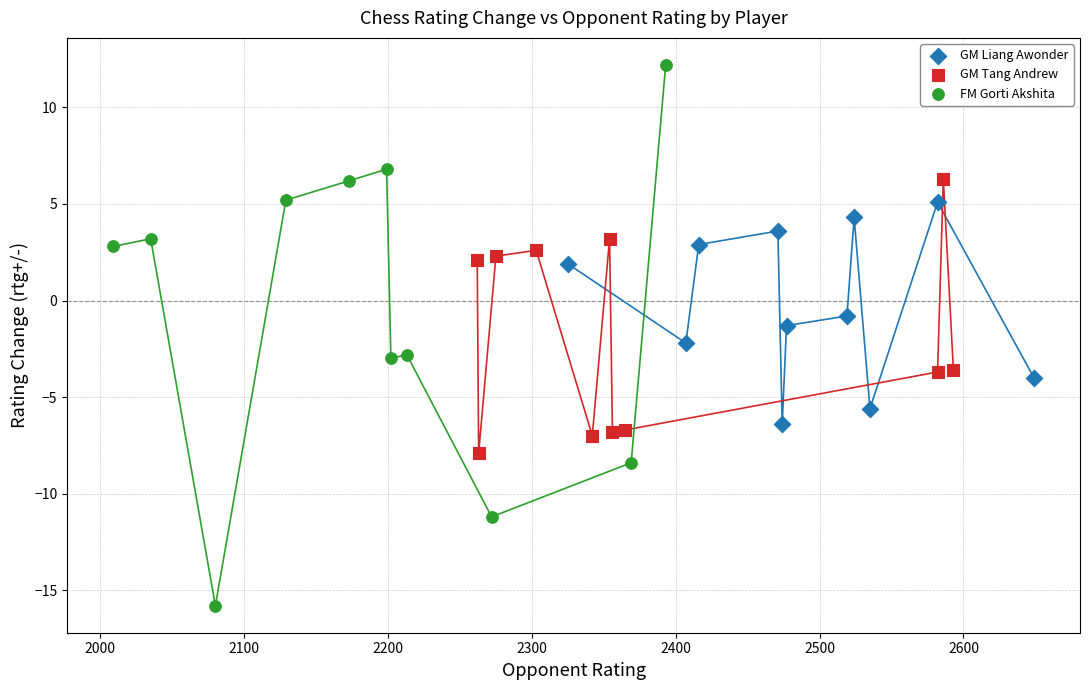

Which series has the largest Y range (max minus min)?

FM Gorti Akshita